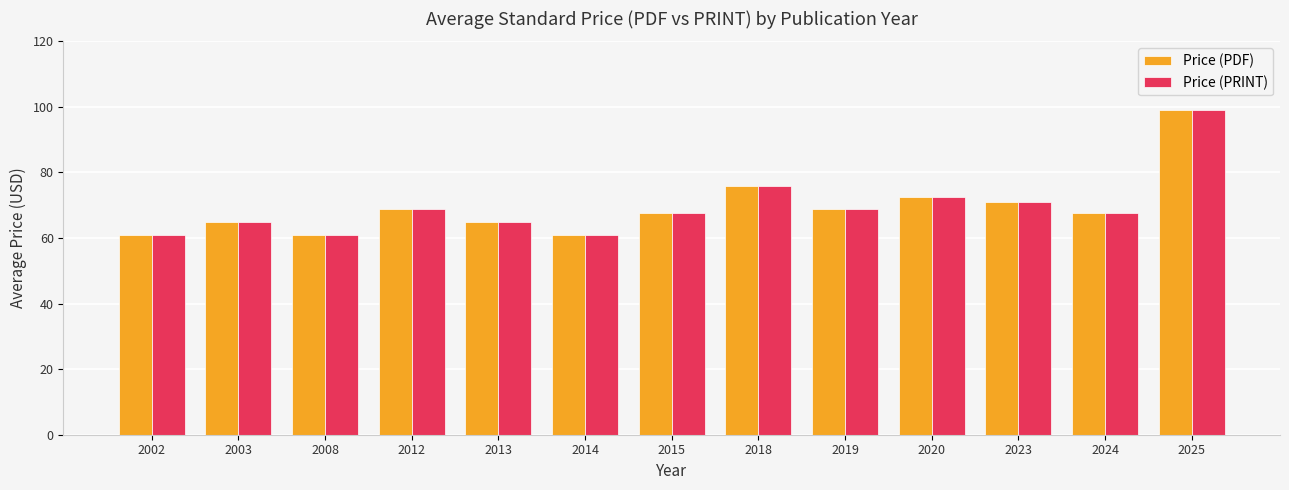

What is the difference between the maximum and minimum values in the Price (PRINT) series?

38.0